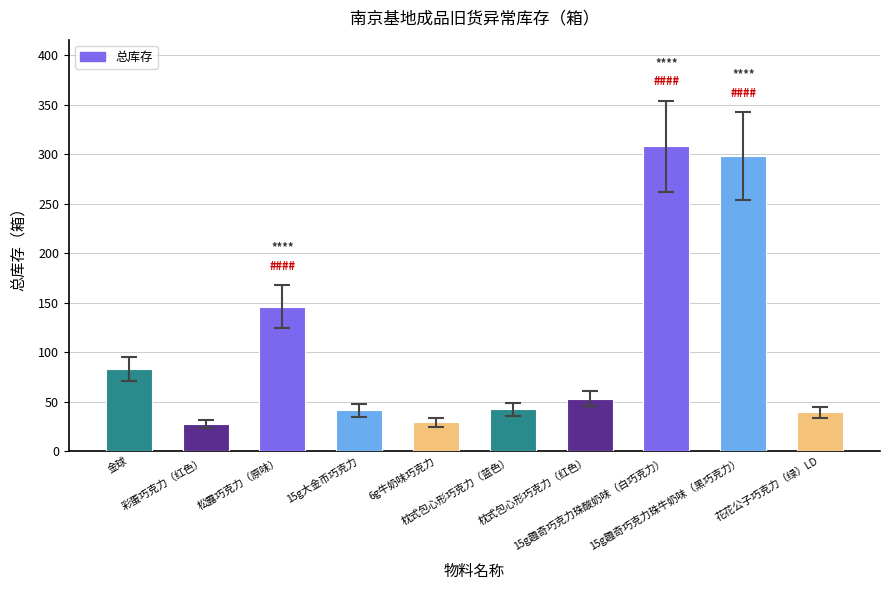

What is the difference between the maximum and minimum values?

281